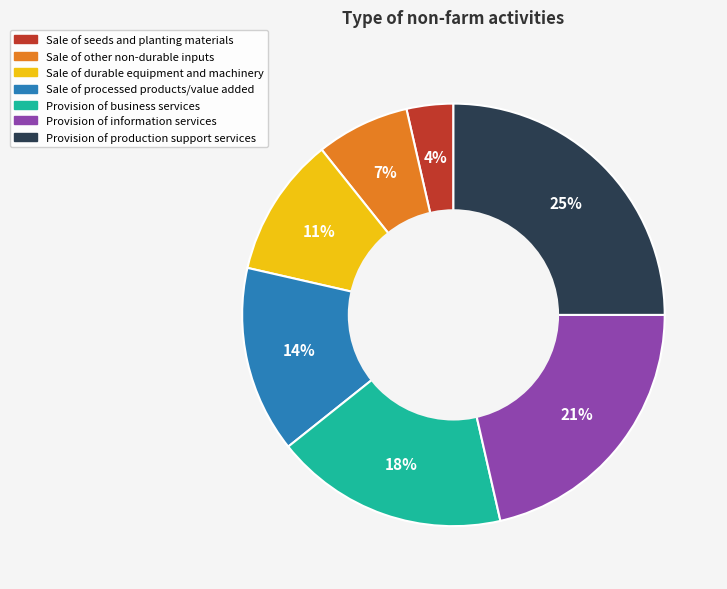

To the nearest percent, what is the combined percentage of Provision of production support services and Sale of seeds and planting materials?

29%